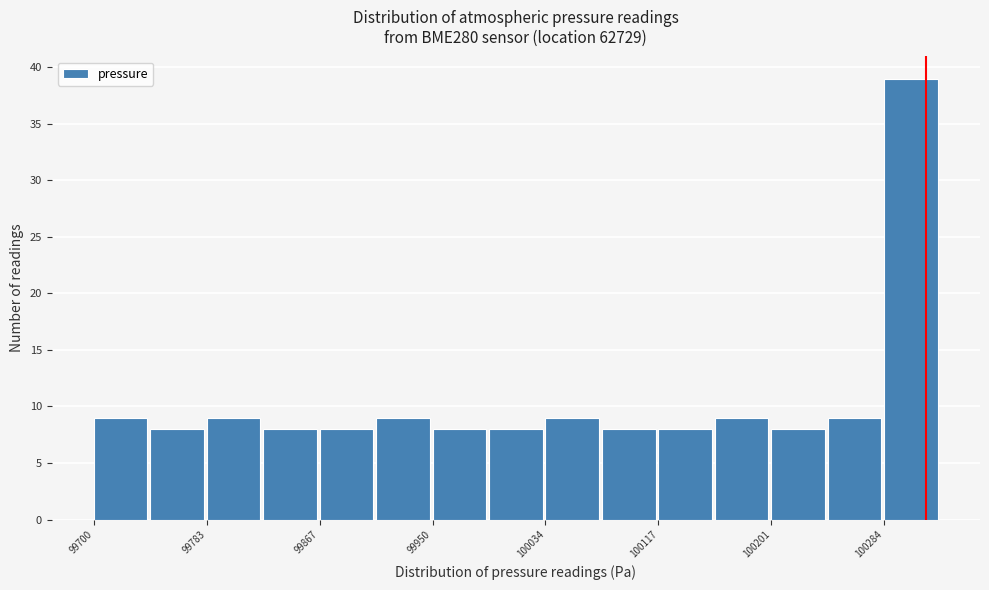

Which range on the x-axis has the tallest bar?

100280 to 100330